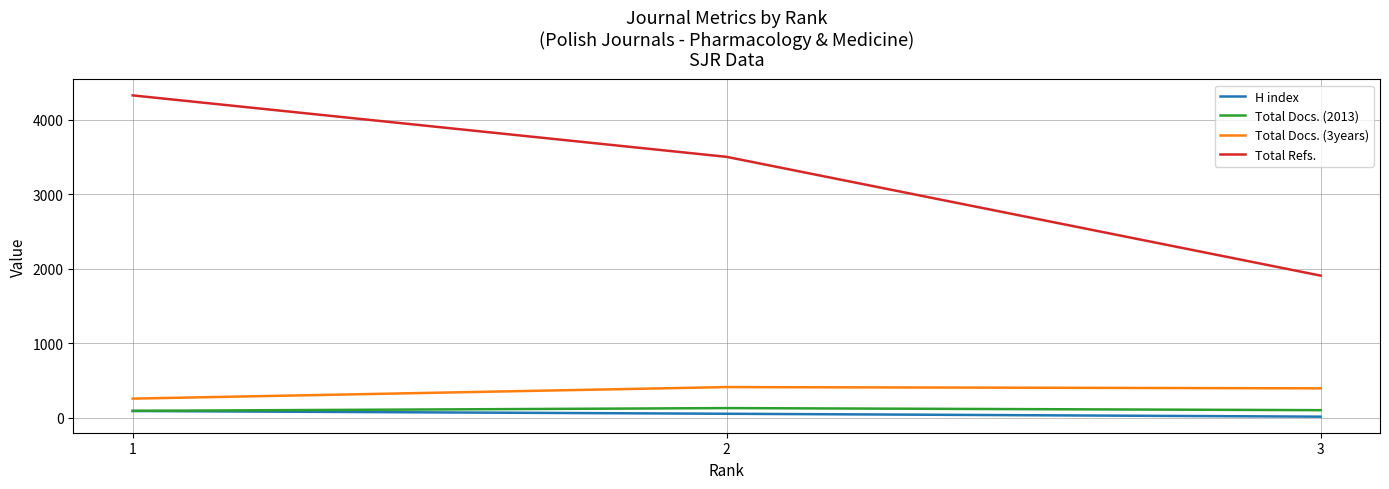

At which category does the chart reach its peak across all series?

1